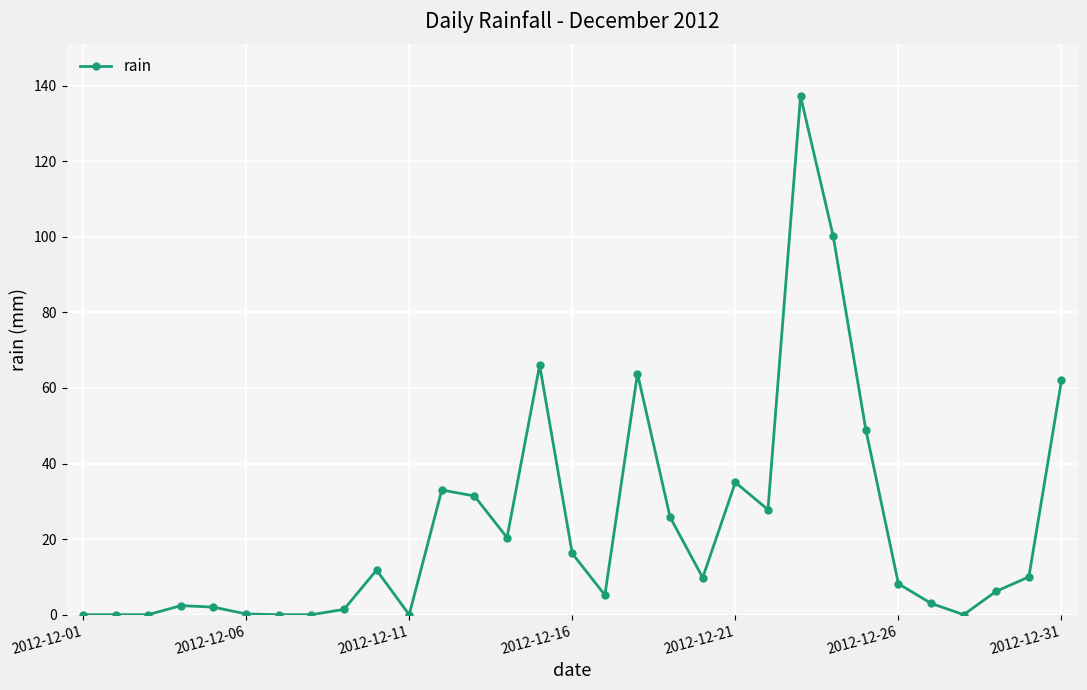

What is the maximum value shown in the chart?

137.2